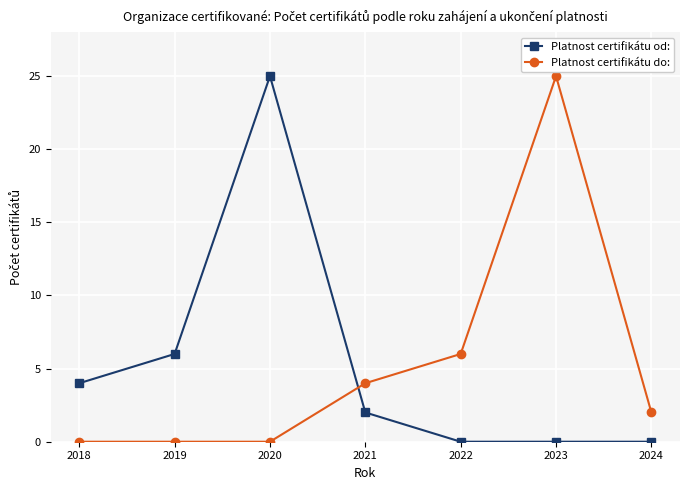

Between 2022 and 2023, which series saw the biggest shift?

Platnost certifikátu do: